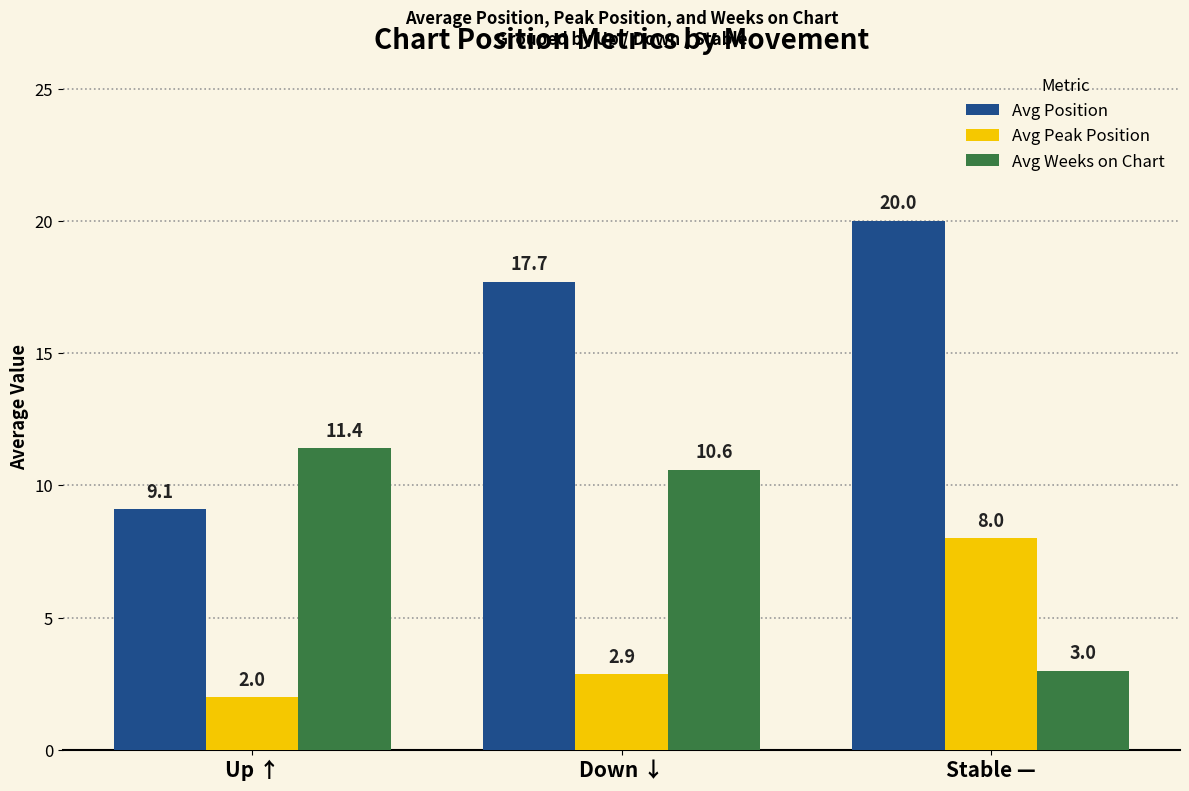

Which series has the widest spread of values?

Avg Position